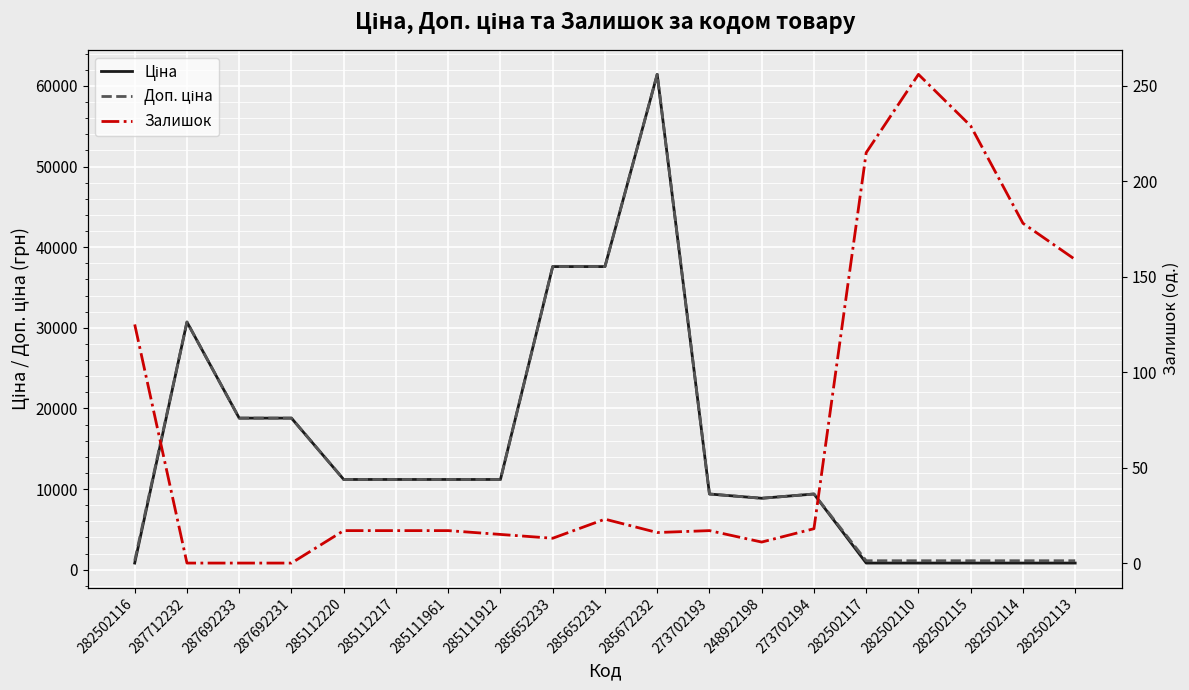

What is the difference between the second highest and minimum values in the Залишок series?

229.0